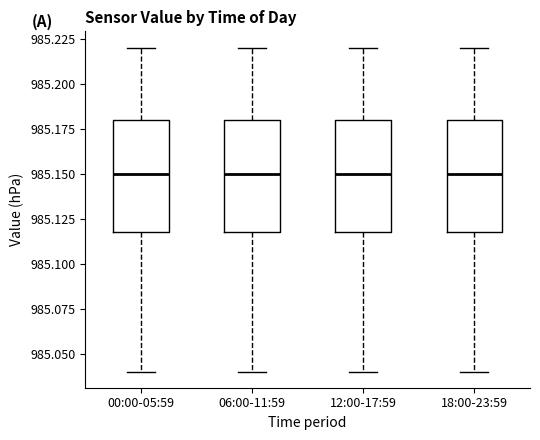

Reading left to right, transcribe this box plot: for each box, give where its median line is, the range the box spans, and where its two whiskers end, as read against the y-axis. The values are not printed on the chart, so give them approximately, as read against the axis.

00:00-05:59: median 985.15, box 985.12 to 985.18, whiskers 985.04 to 985.22
06:00-11:59: median 985.15, box 985.12 to 985.18, whiskers 985.04 to 985.22
12:00-17:59: median 985.15, box 985.12 to 985.18, whiskers 985.04 to 985.22
18:00-23:59: median 985.15, box 985.12 to 985.18, whiskers 985.04 to 985.22